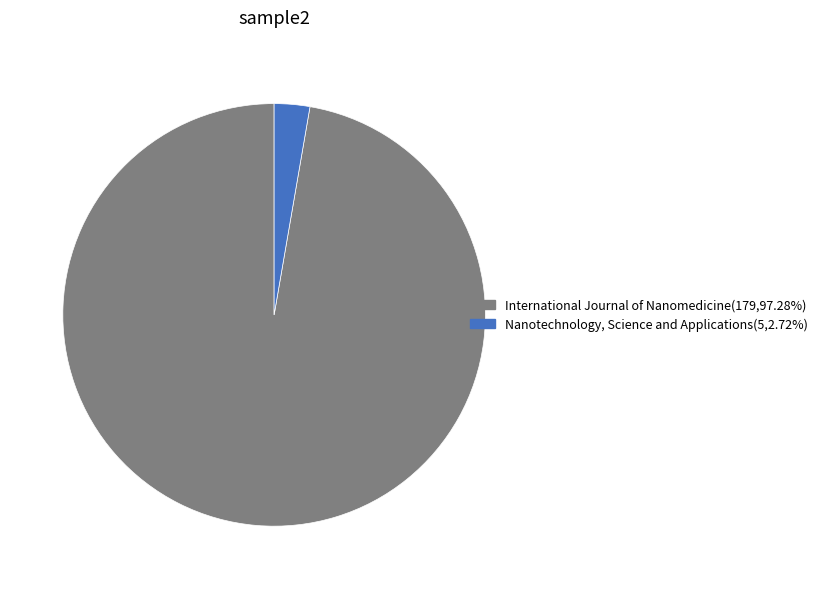

How many slices are in this pie chart?

2